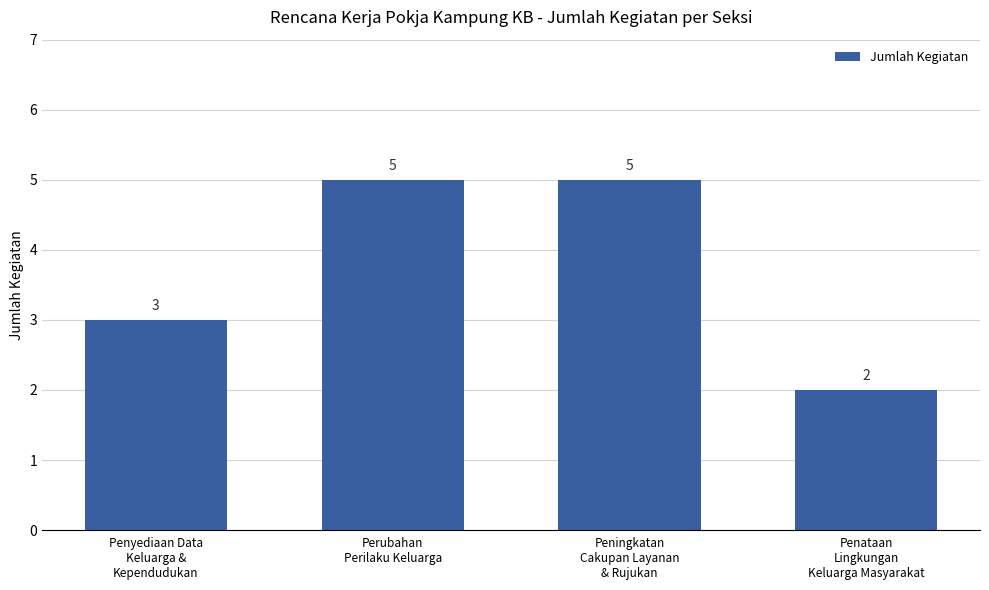

How many categories are shown in the chart?

4